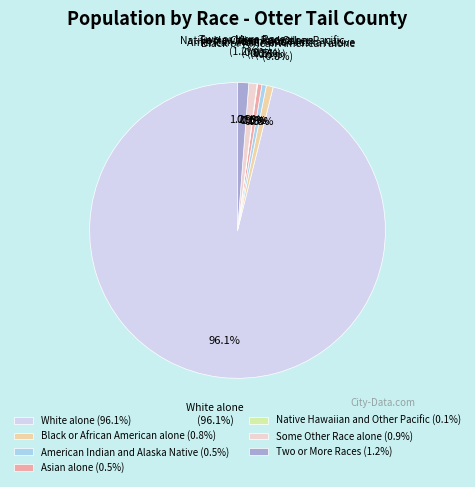

Is the sum of Some Other Race alone and White alone greater than half?

Yes